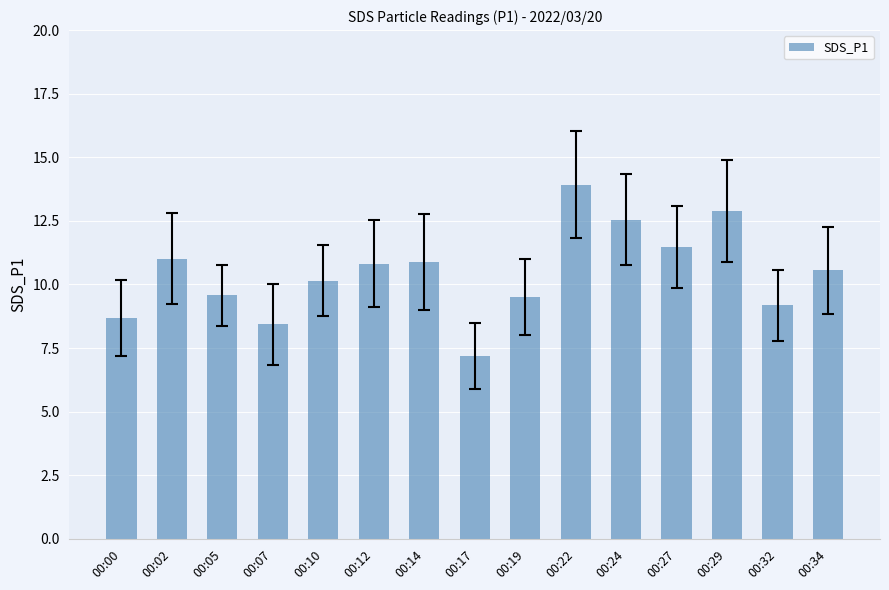

How many data points does each series have?

15